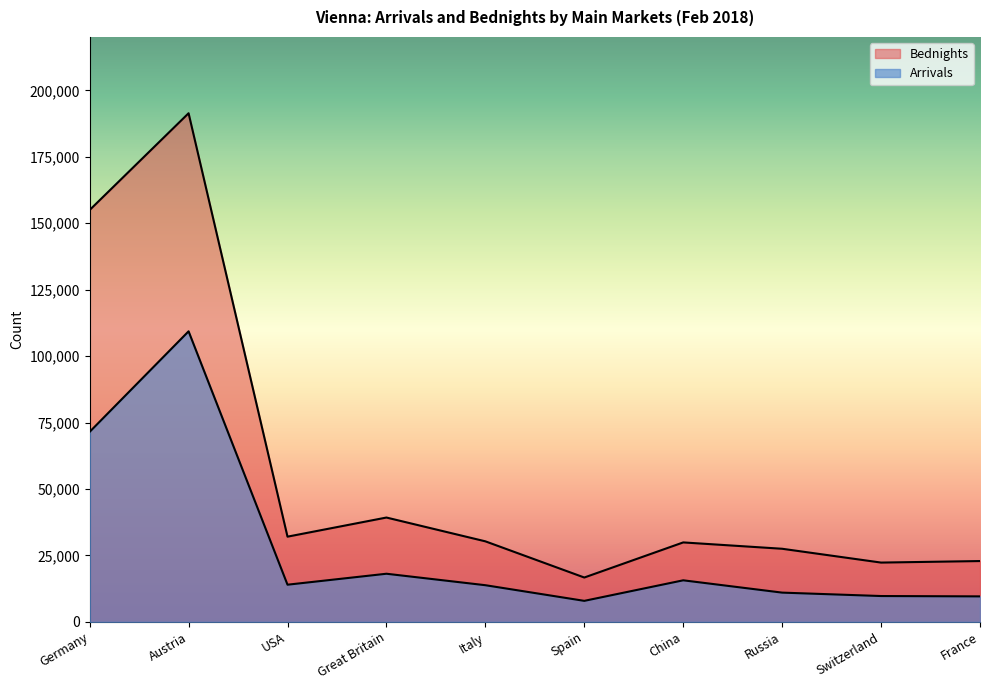

Reading right to left, extract all data points from this chart.

Arrivals: France=9580	Switzerland=9709	Russia=10994	China=15627	Spain=7894	Italy=13784	Great Britain=18100	USA=13975	Austria=109329	Germany=71499
Bednights: France=22874	Switzerland=22299	Russia=27500	China=29887	Spain=16677	Italy=30295	Great Britain=39251	USA=32052	Austria=191401	Germany=154985